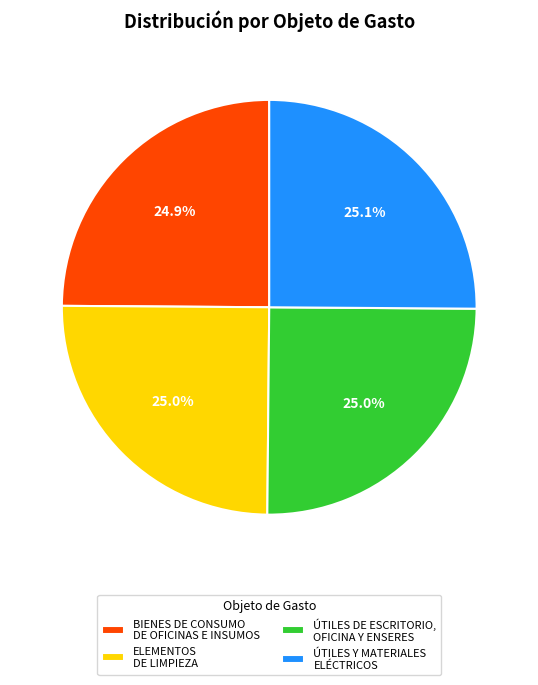

Approximately how many times larger is the value at BIENES DE CONSUMO DE OFICINAS E INSUMOS compared to ELEMENTOS DE LIMPIEZA?

1.0